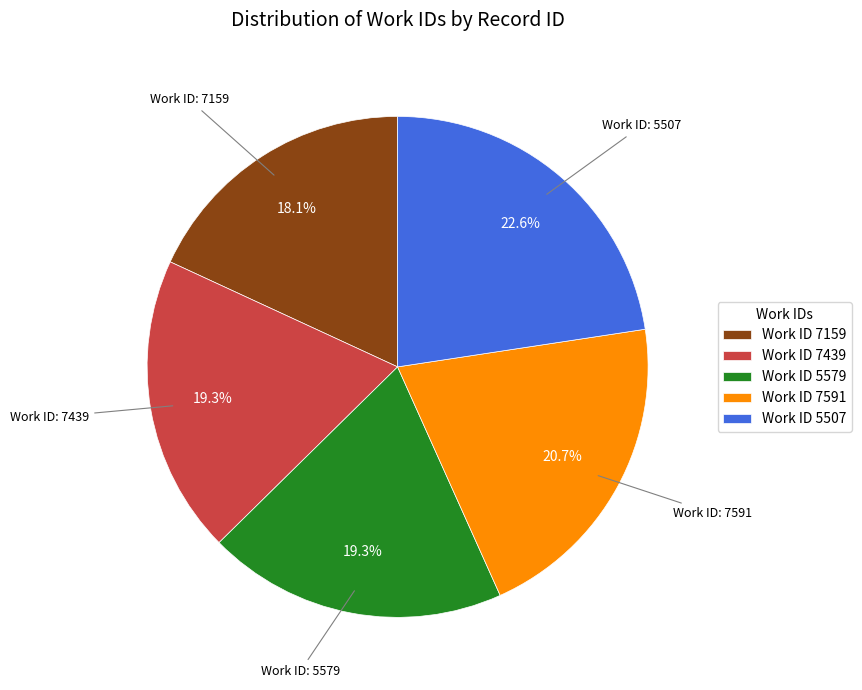

Does Work ID 5507 represent more than half of the total?

No